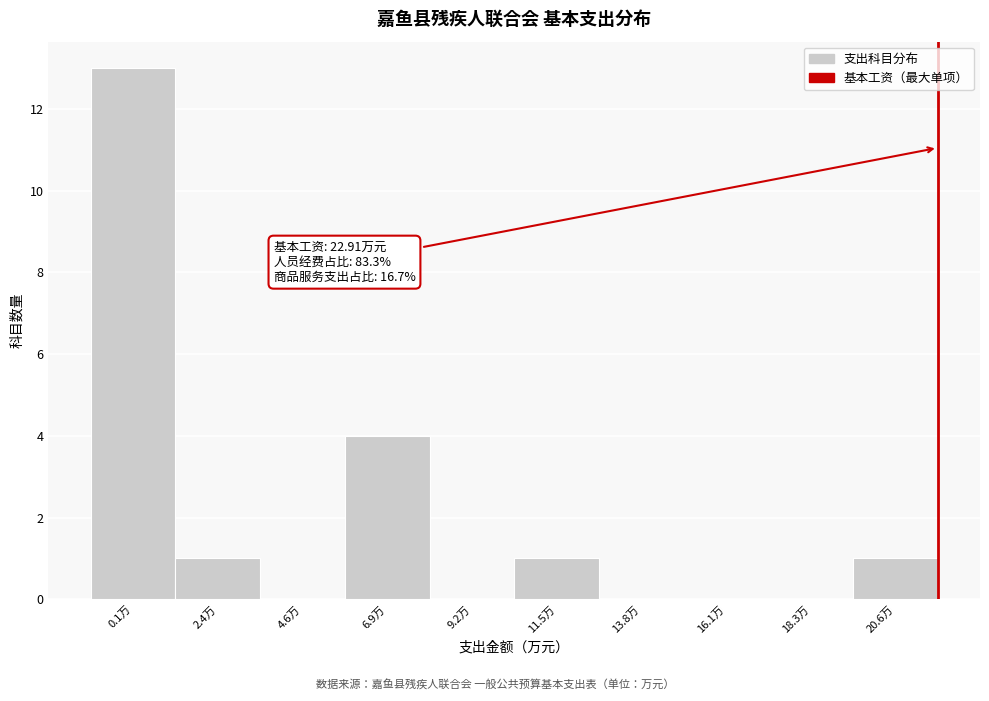

Reading left to right, extract all data points from this chart.

0.1万=13	2.4万=1	4.6万=0	6.9万=4	9.2万=0	11.5万=1	13.8万=0	16.1万=0	18.3万=0	20.6万=1